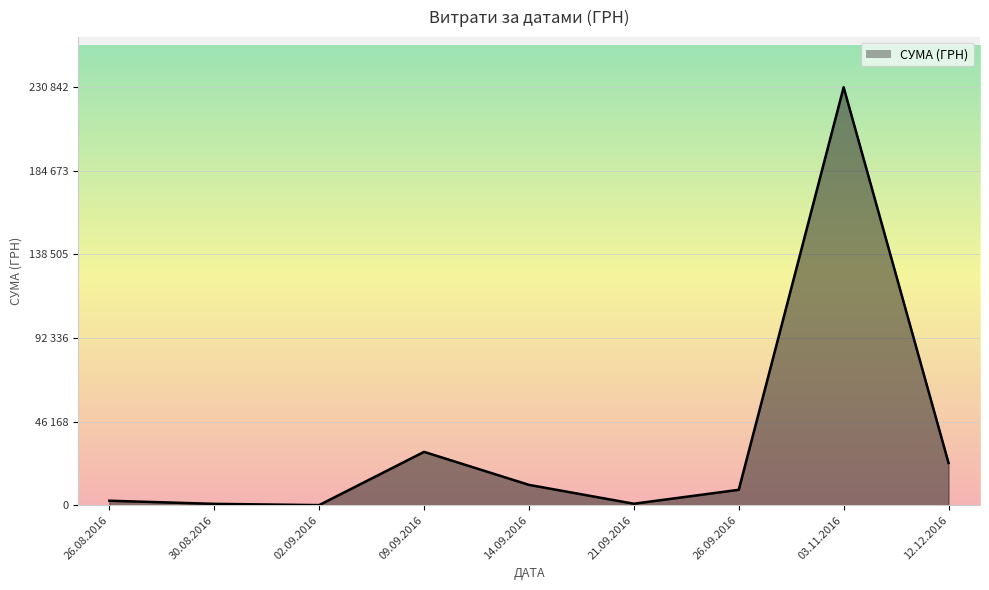

Does the chart display data point markers on the line(s)?

No